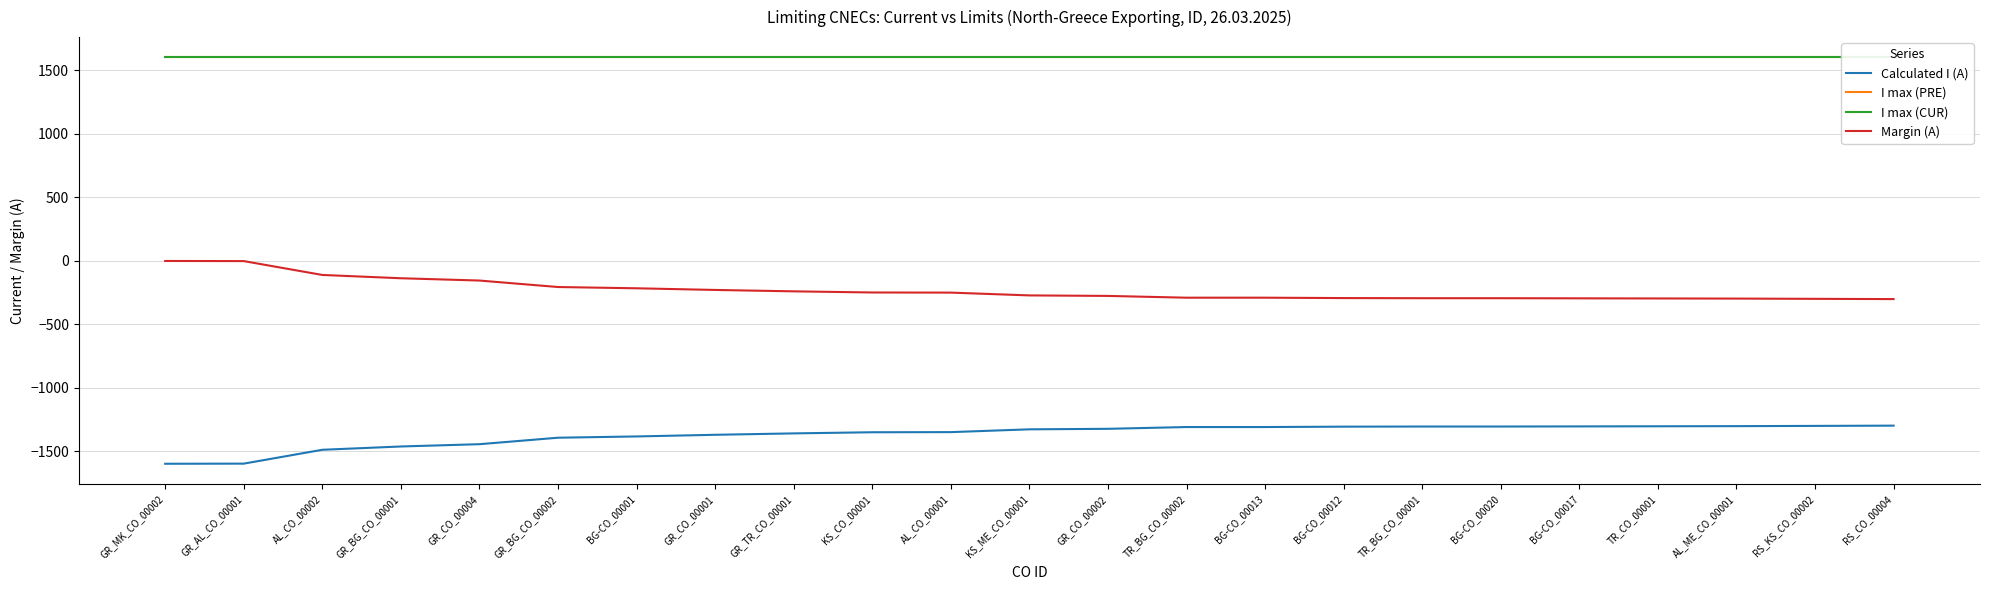

True or false: Margin (A) has more than 2 points higher than both neighbors.

False